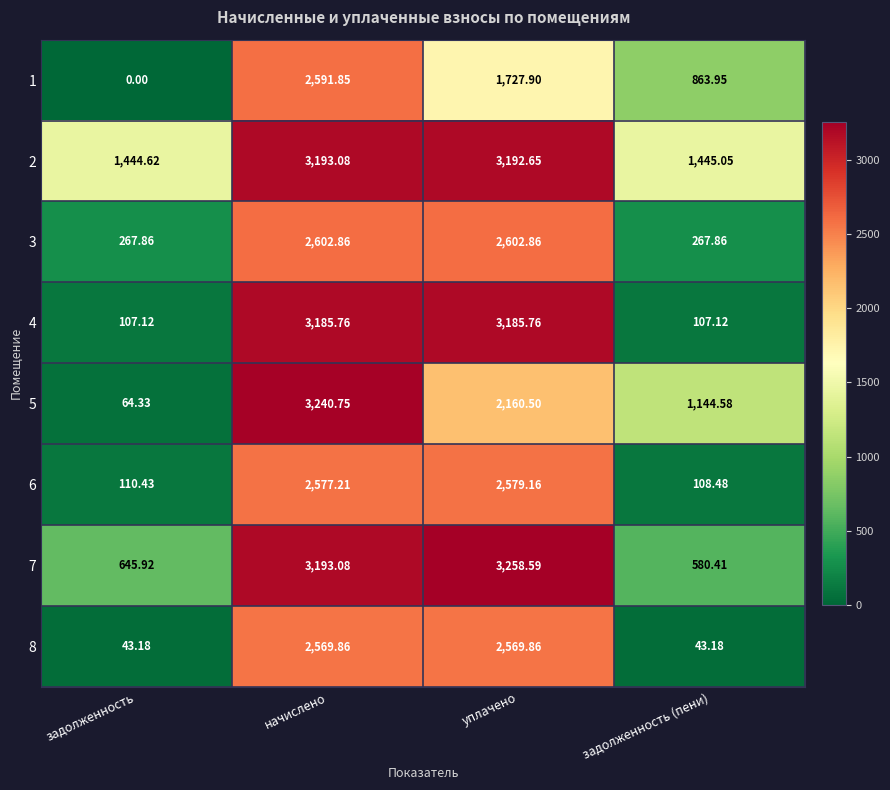

Which category has the lowest value in the 7 series?

задолженность (пени)